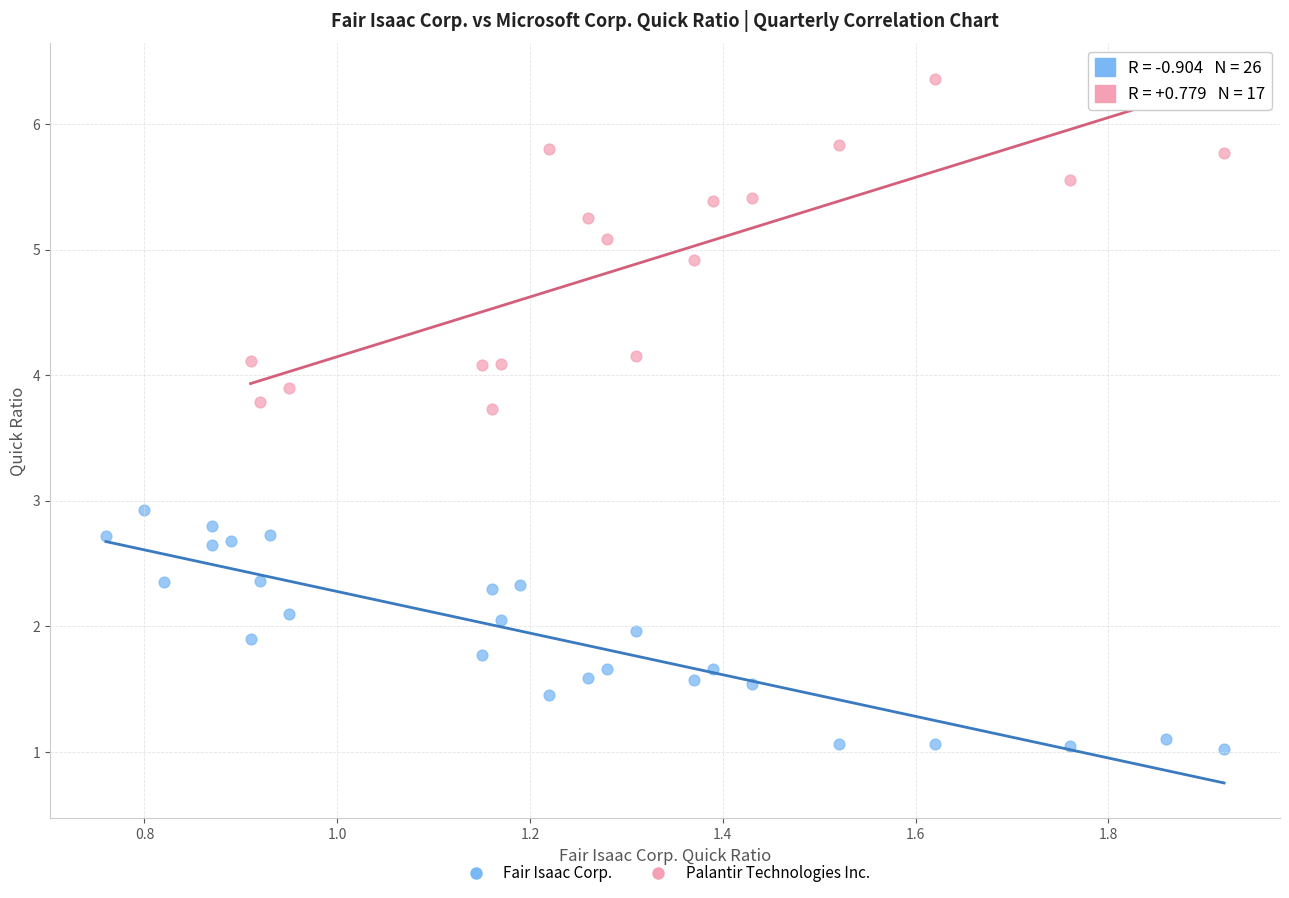

Which series reaches the minimum Y coordinate?

Fair Isaac Corp.